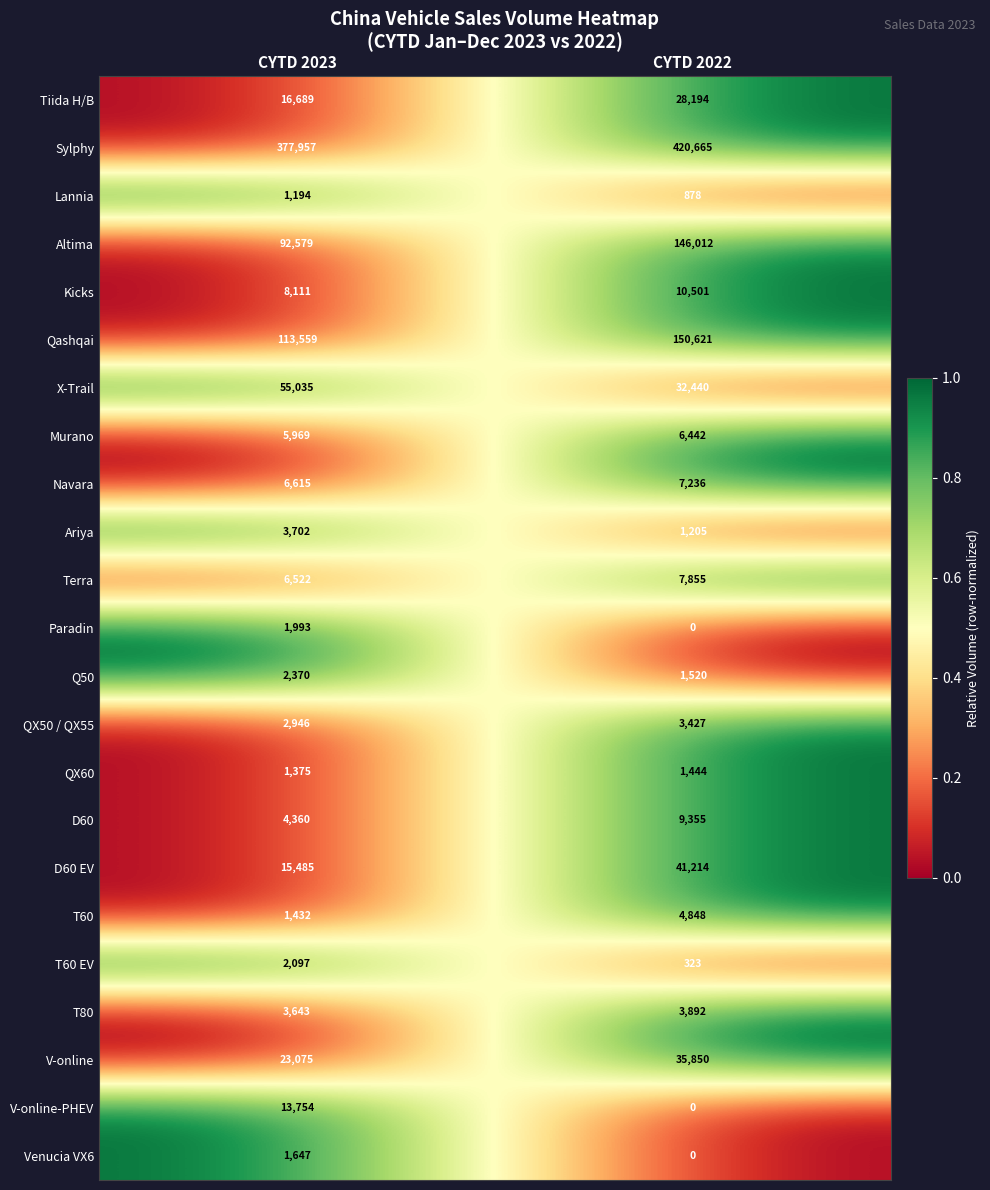

What is the sum of all Lannia values?

2072